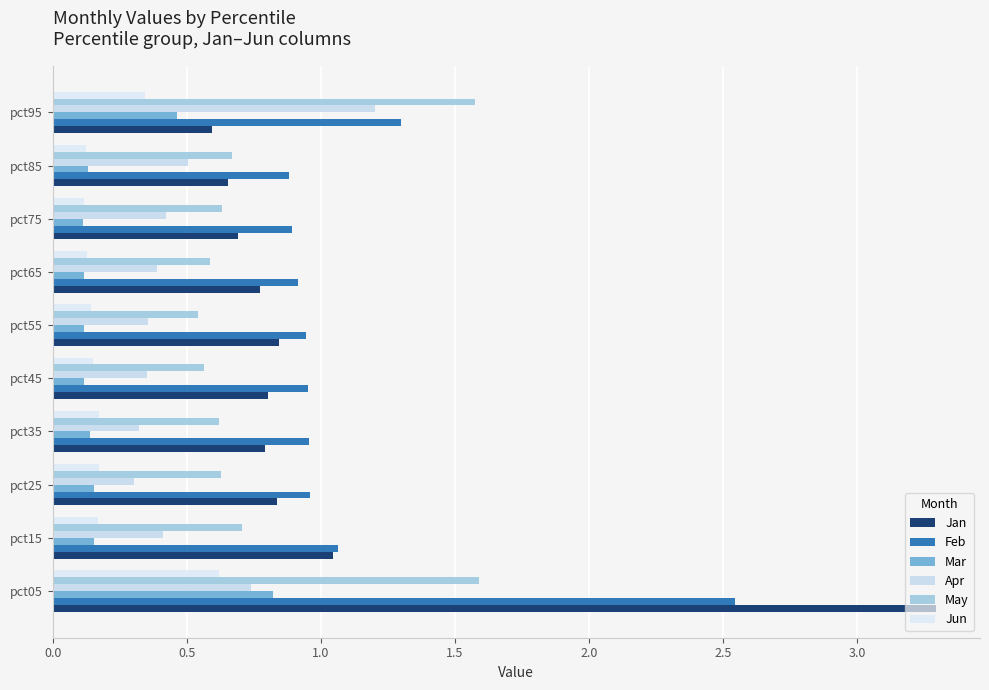

Which series has the largest range (max minus min)?

Jan